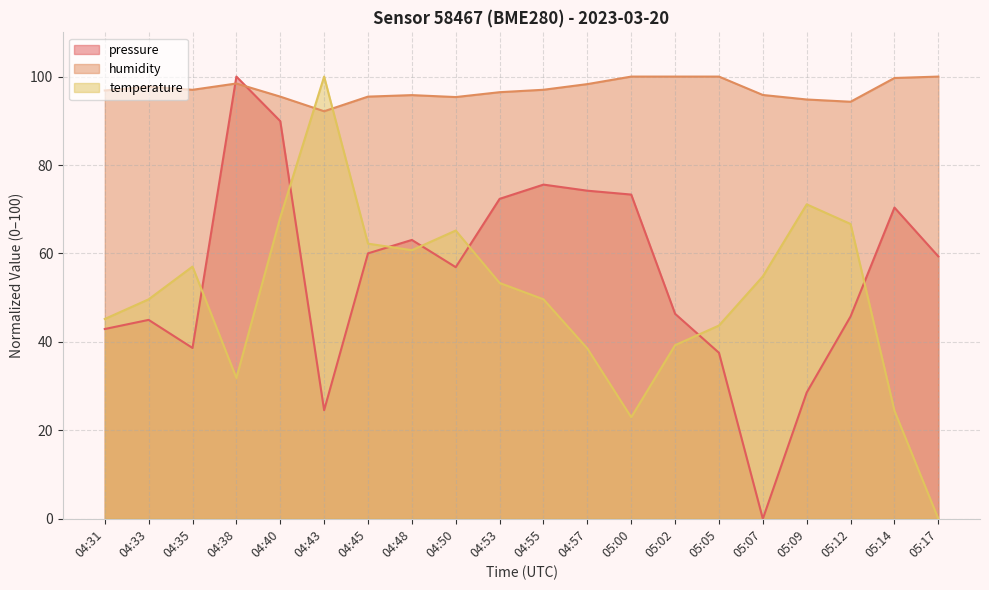

After their last crossing, which series has the higher values: pressure or temperature?

pressure